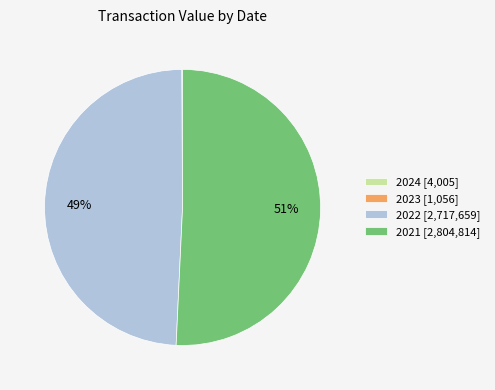

Which category has the biggest portion of the pie?

2021 [2,804,814]